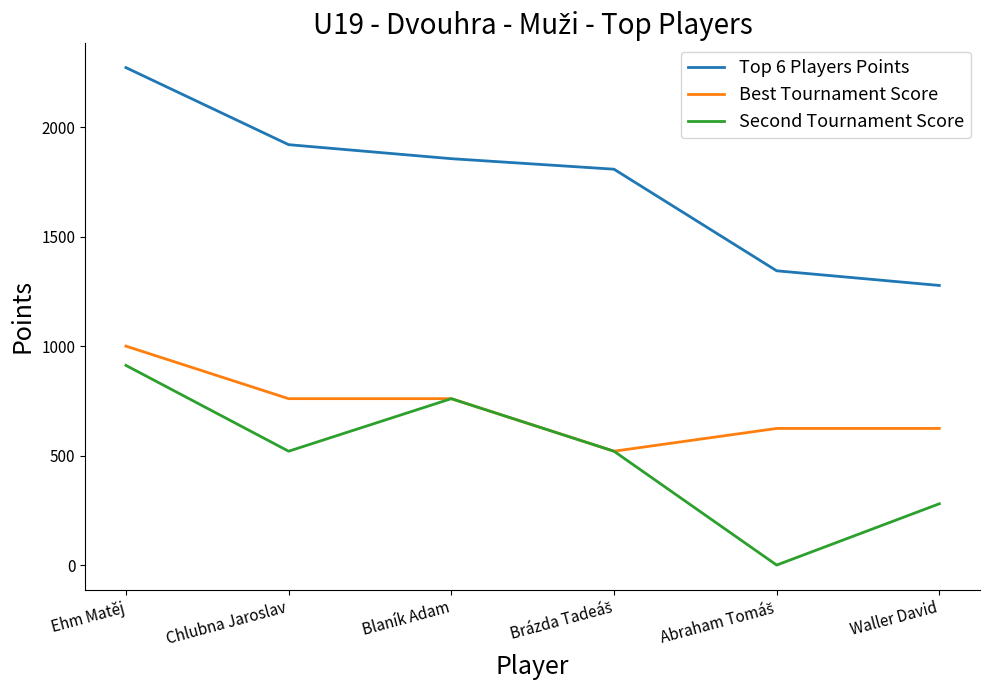

What is the maximum value shown in the chart?

2272